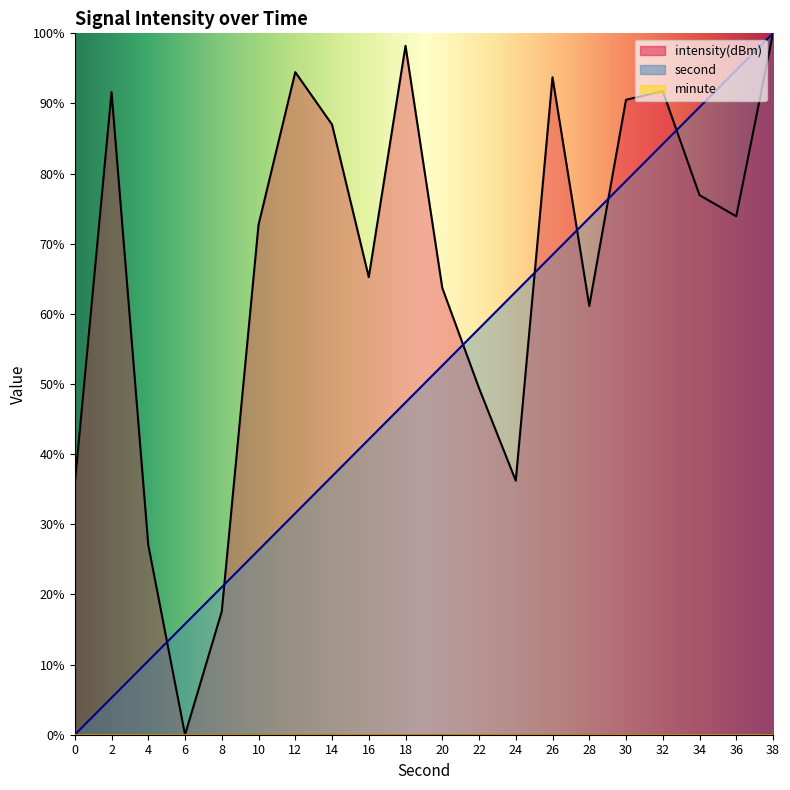

How many categories are shown in the chart?

20